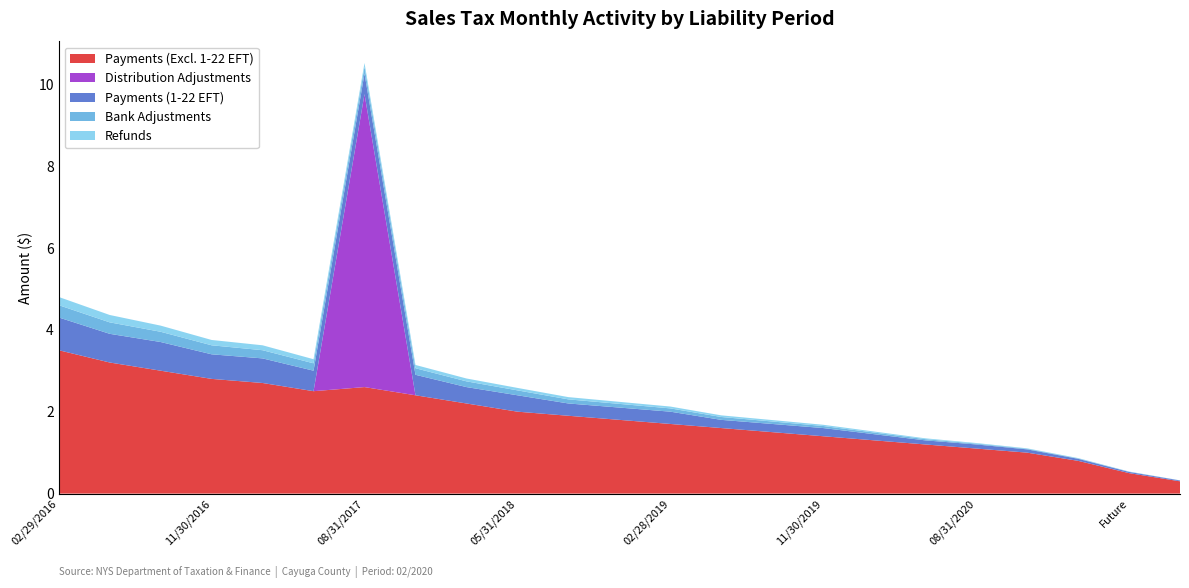

At which category is the sum across all series the highest?

08/31/2017